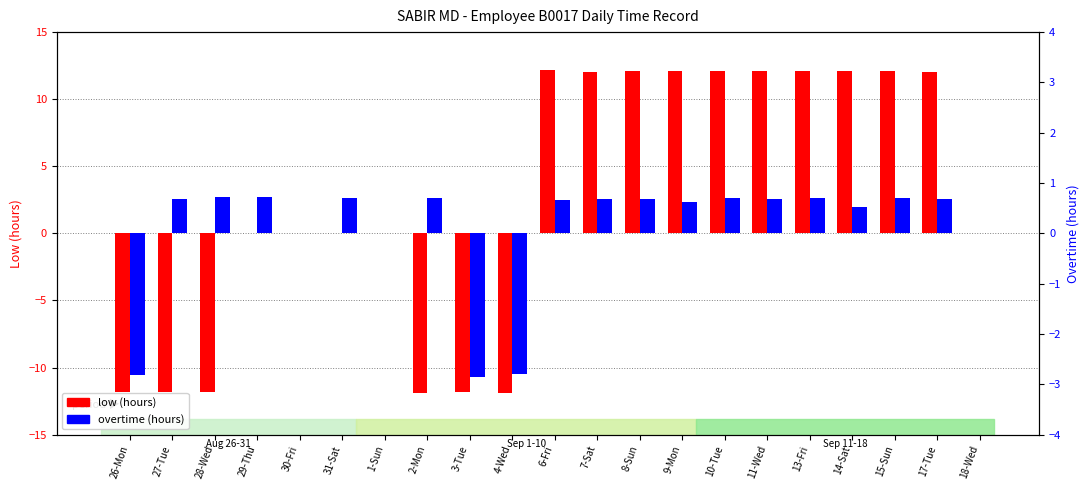

How many values in the overtime (hours) series are below 0?

3